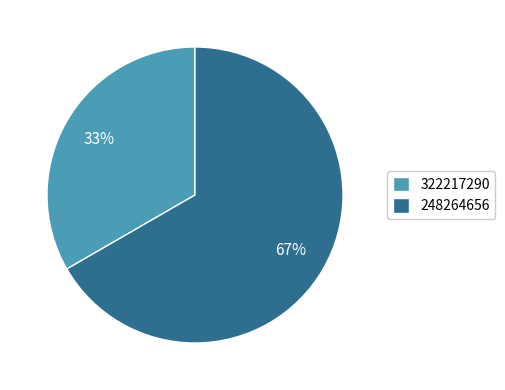

Do 248264656 and 322217290 together represent more than half of the pie?

Yes